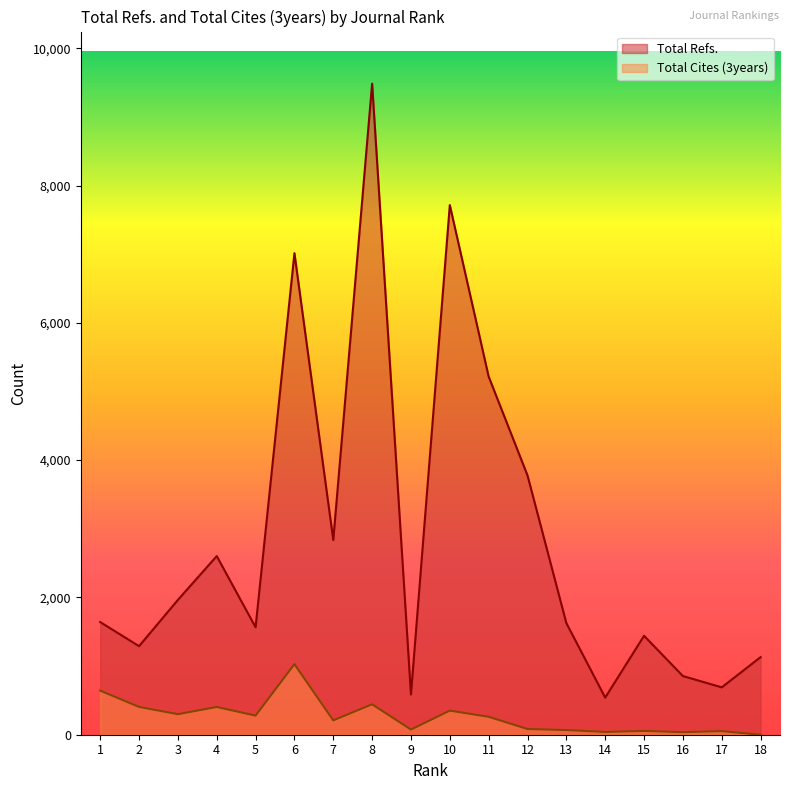

How many lines are shown in the chart?

2